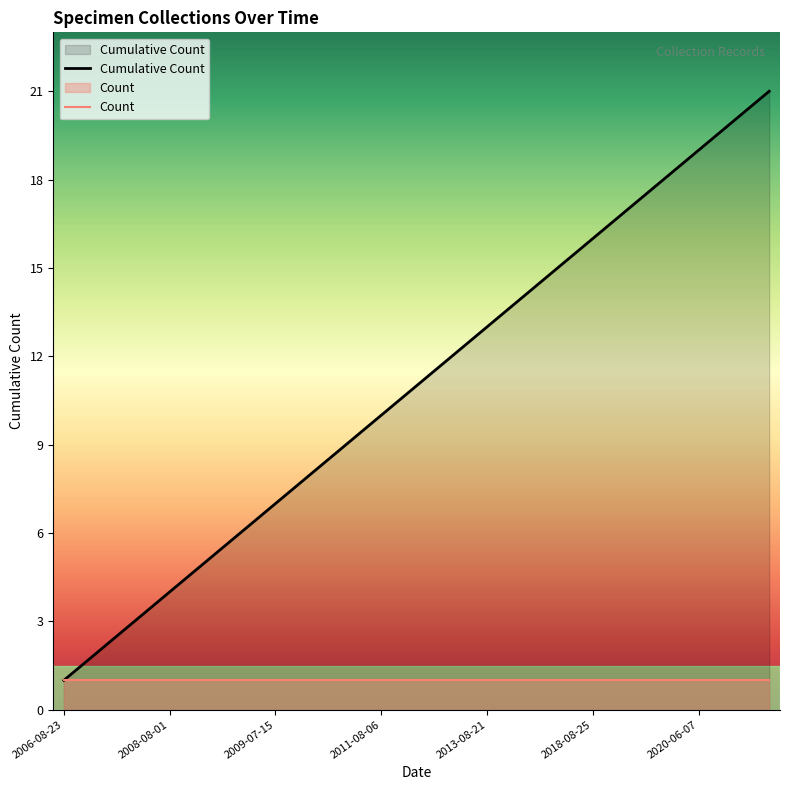

How many values exceed 11?

10